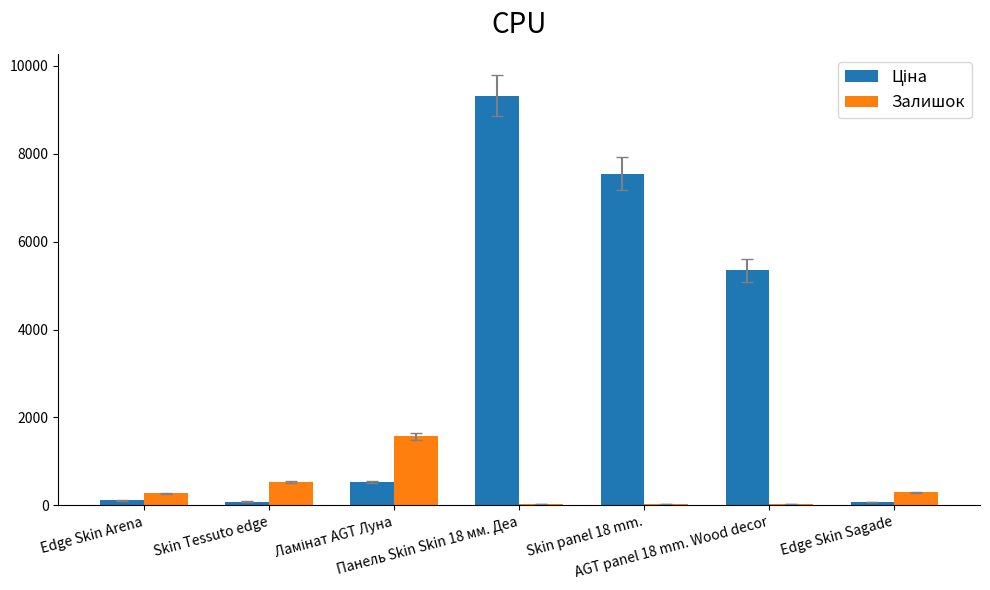

Which label corresponds to the largest value in the chart?

Панель Skin Skin 18 мм. Деа